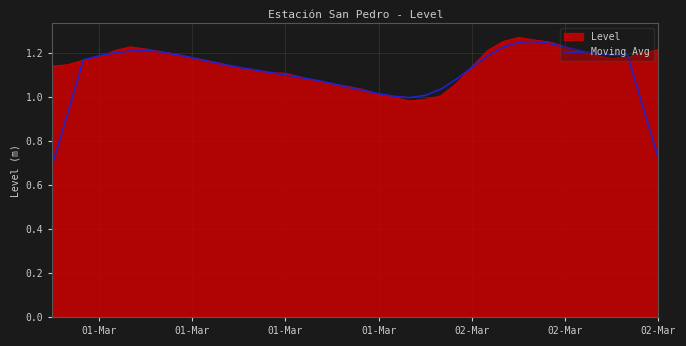

Which series has the widest spread of values?

Moving Avg